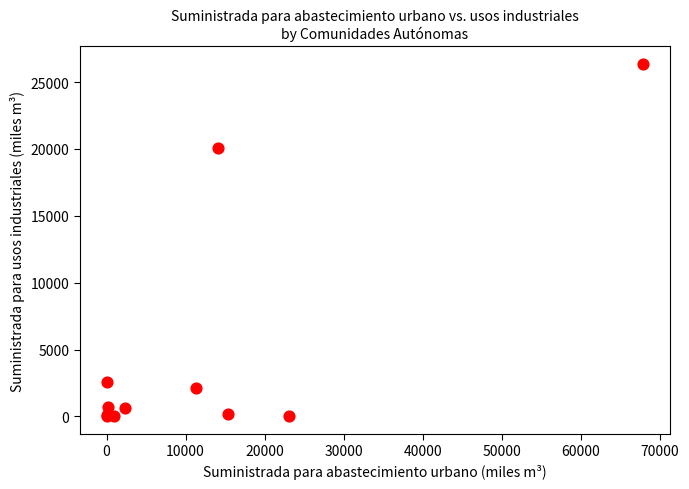

What Y value in the scatter plot is closest to 13175?

20092